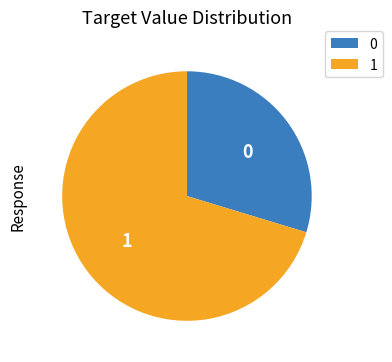

Does any single category account for the majority?

Yes